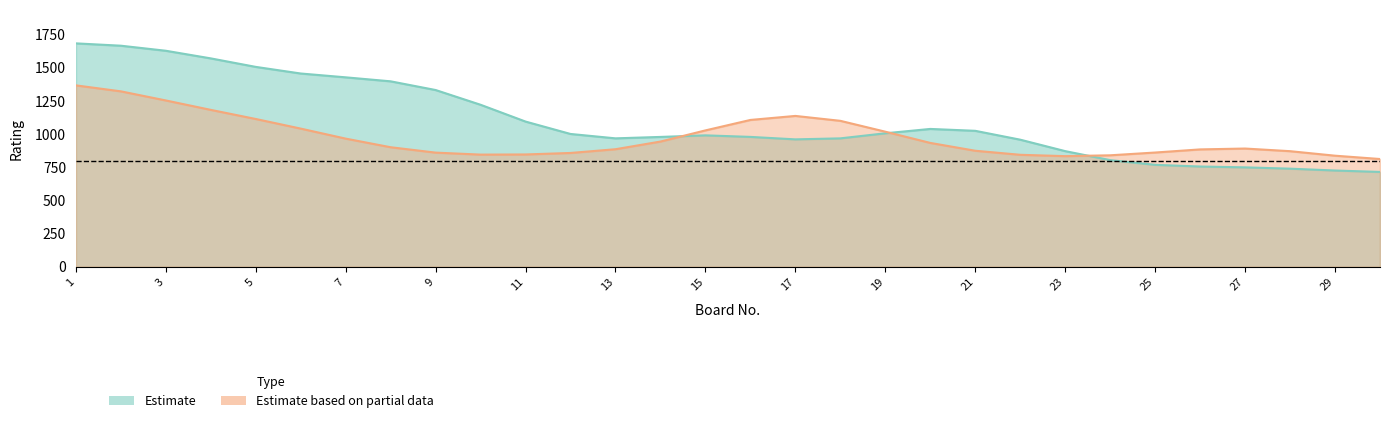

How many categories are shown in the chart?

30